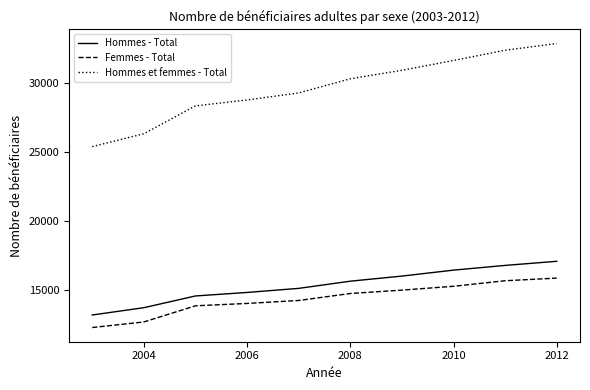

Which series has the widest spread of values?

Hommes et femmes - Total